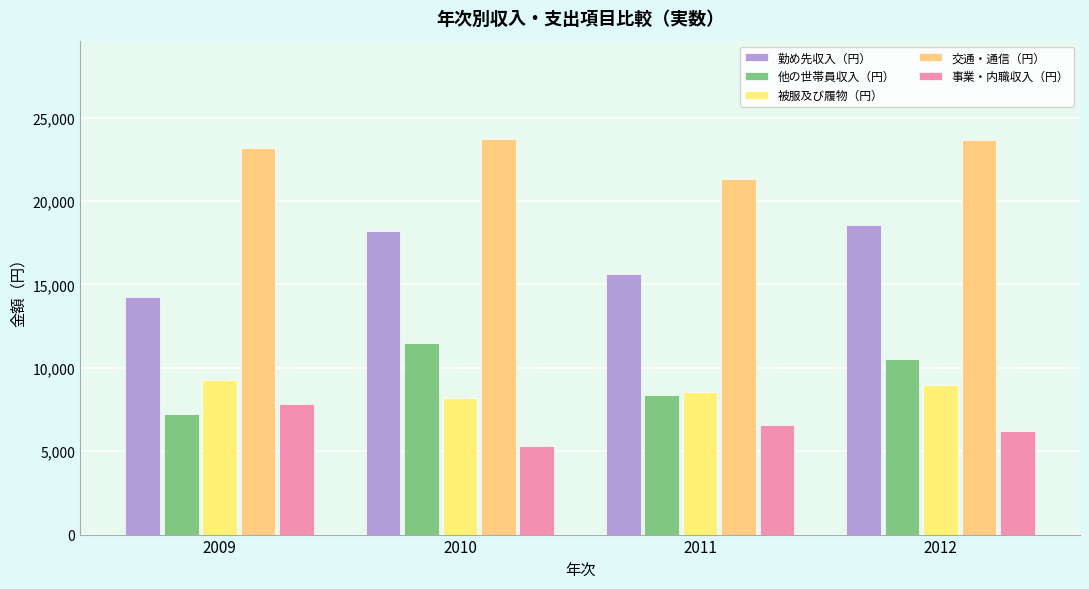

What is the difference between the maximum and minimum values in the 勤め先収入（円） series?

4267